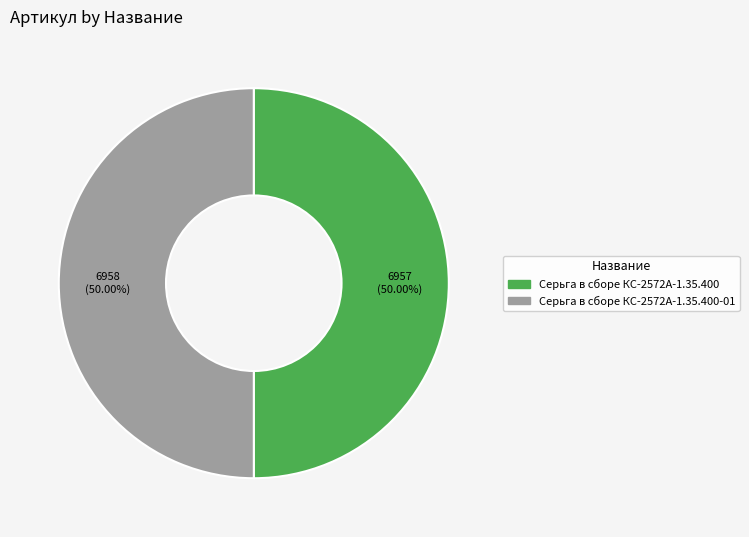

What percentage is NOT represented by Серьга в сборе КС-2572А-1.35.400?

50.0%